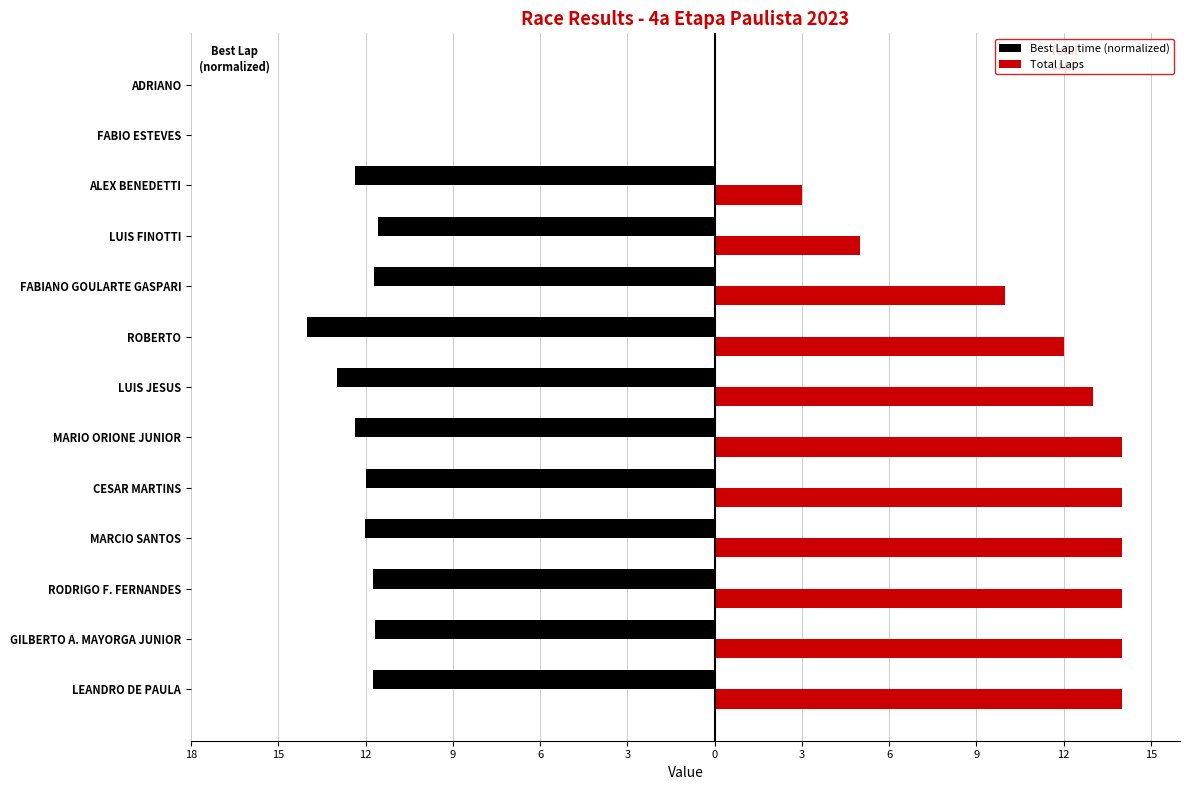

What is the maximum value shown in the chart?

14.0